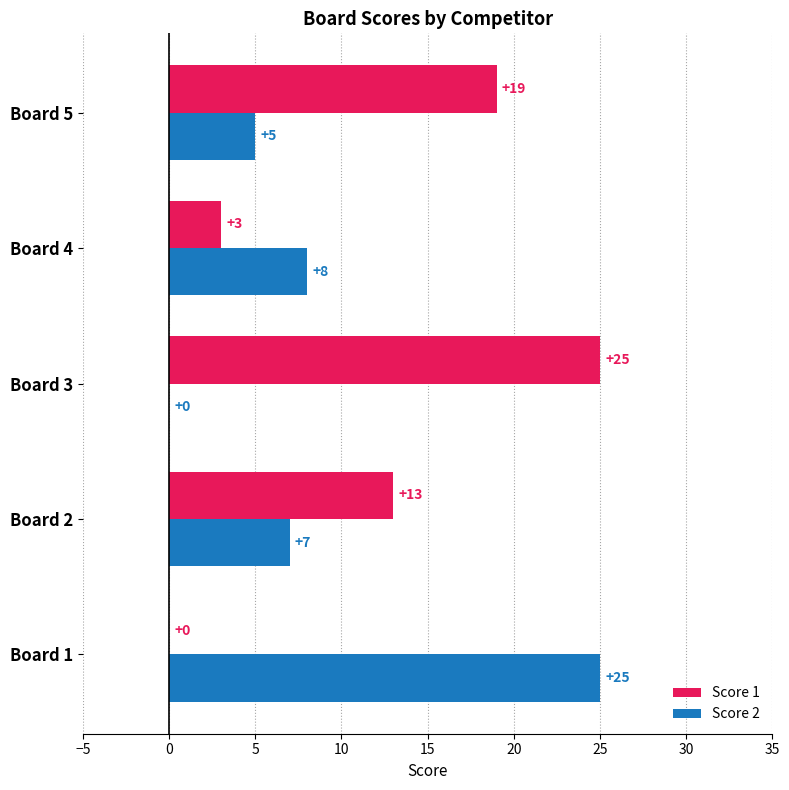

Between Board 2 and Board 4, which series saw the biggest shift?

Score 1